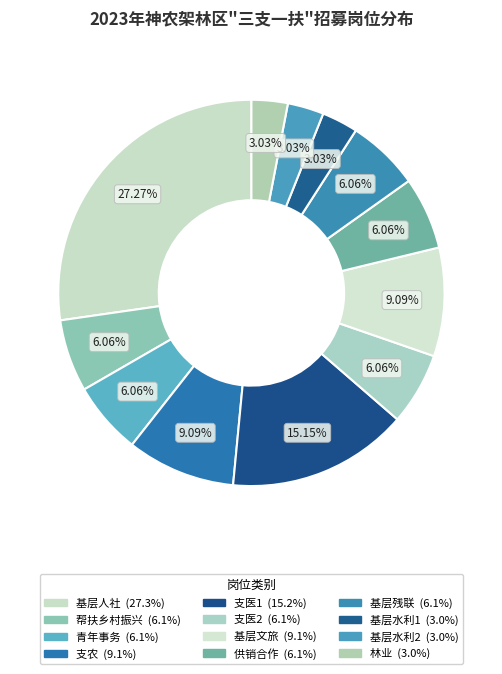

Combined, what portion of the pie is 基层文旅 and 支农?

18.2%